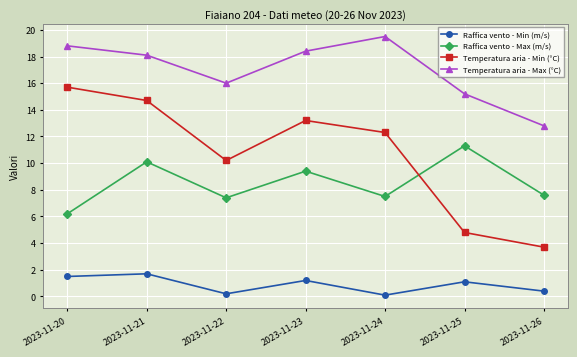

True or false: Temperatura aria - Min (°C) and Temperatura aria - Max (°C) cross at least once.

False